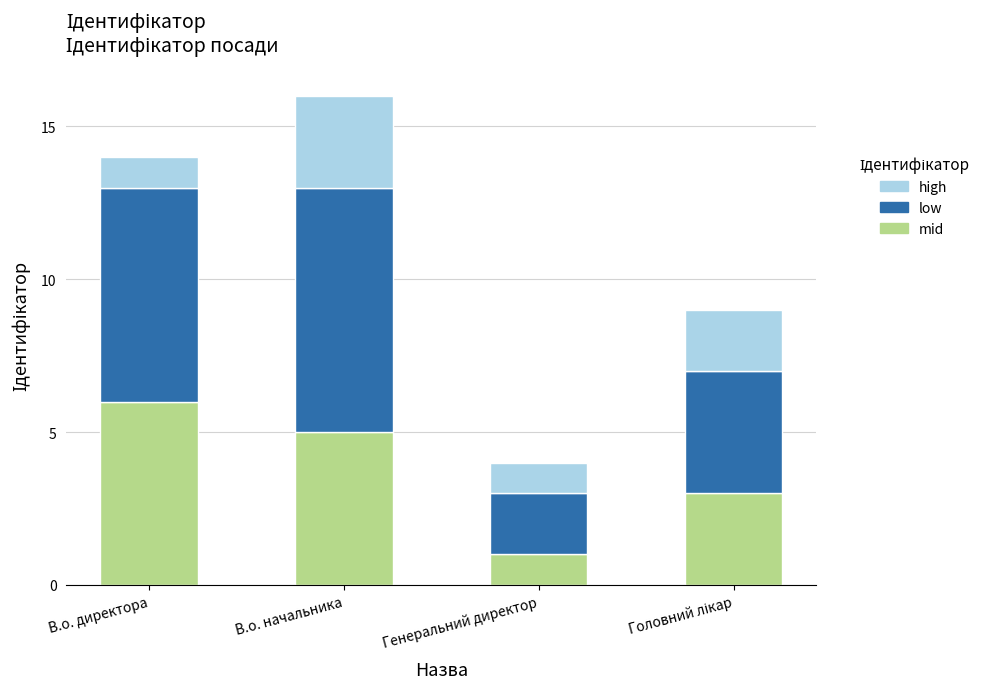

What is the sum of the mid values at В.о. начальника and В.о. директора?

11